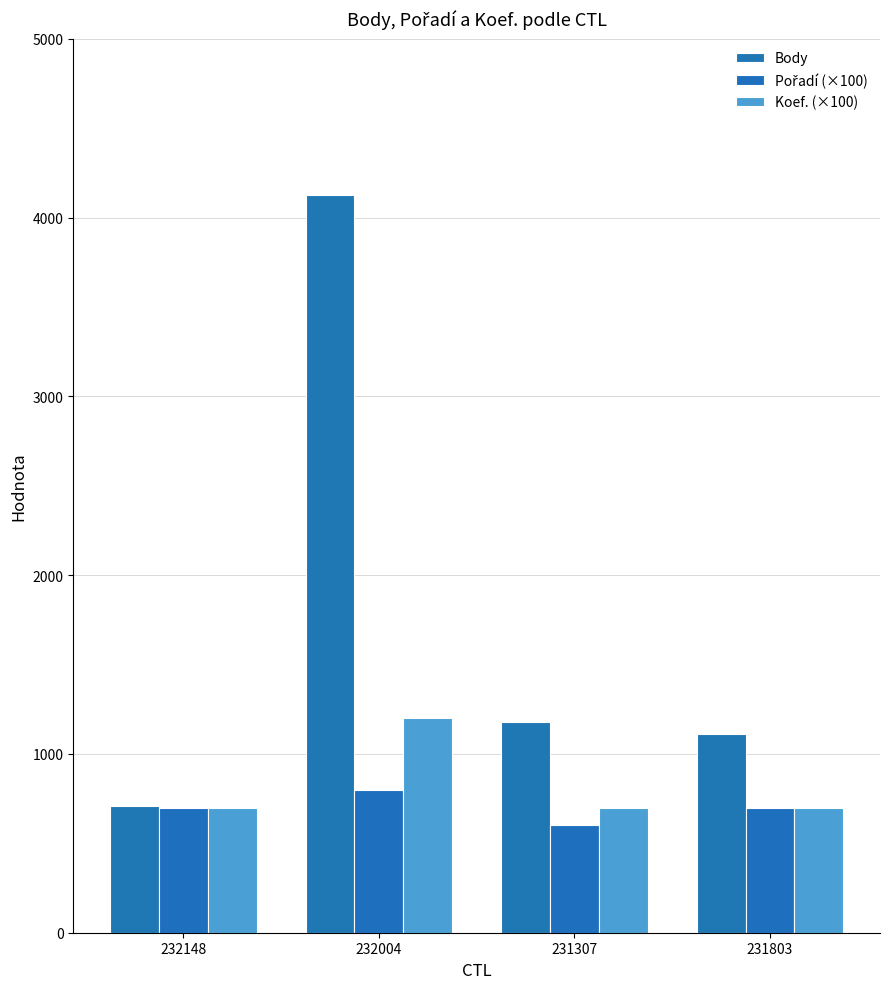

What position from the right is 231803?

1